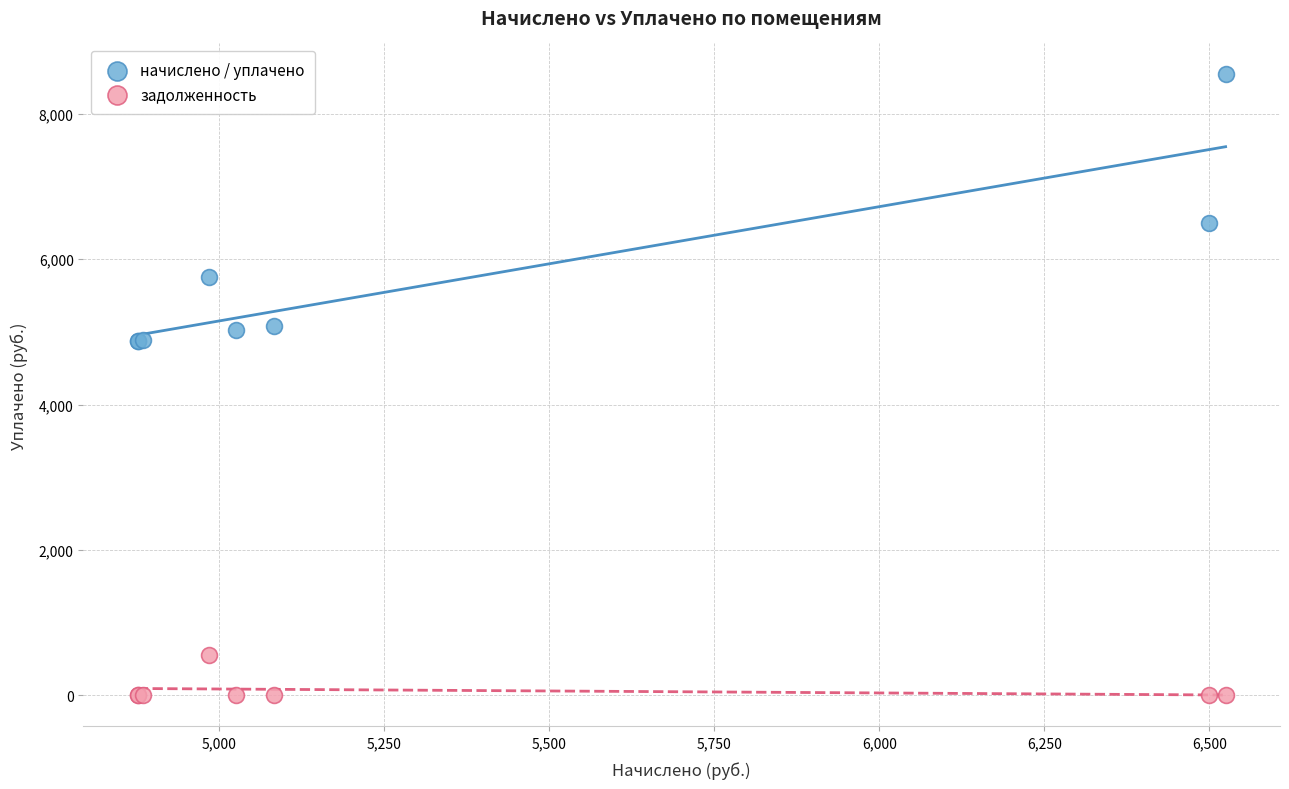

Which series reaches the maximum Y coordinate?

начислено / уплачено